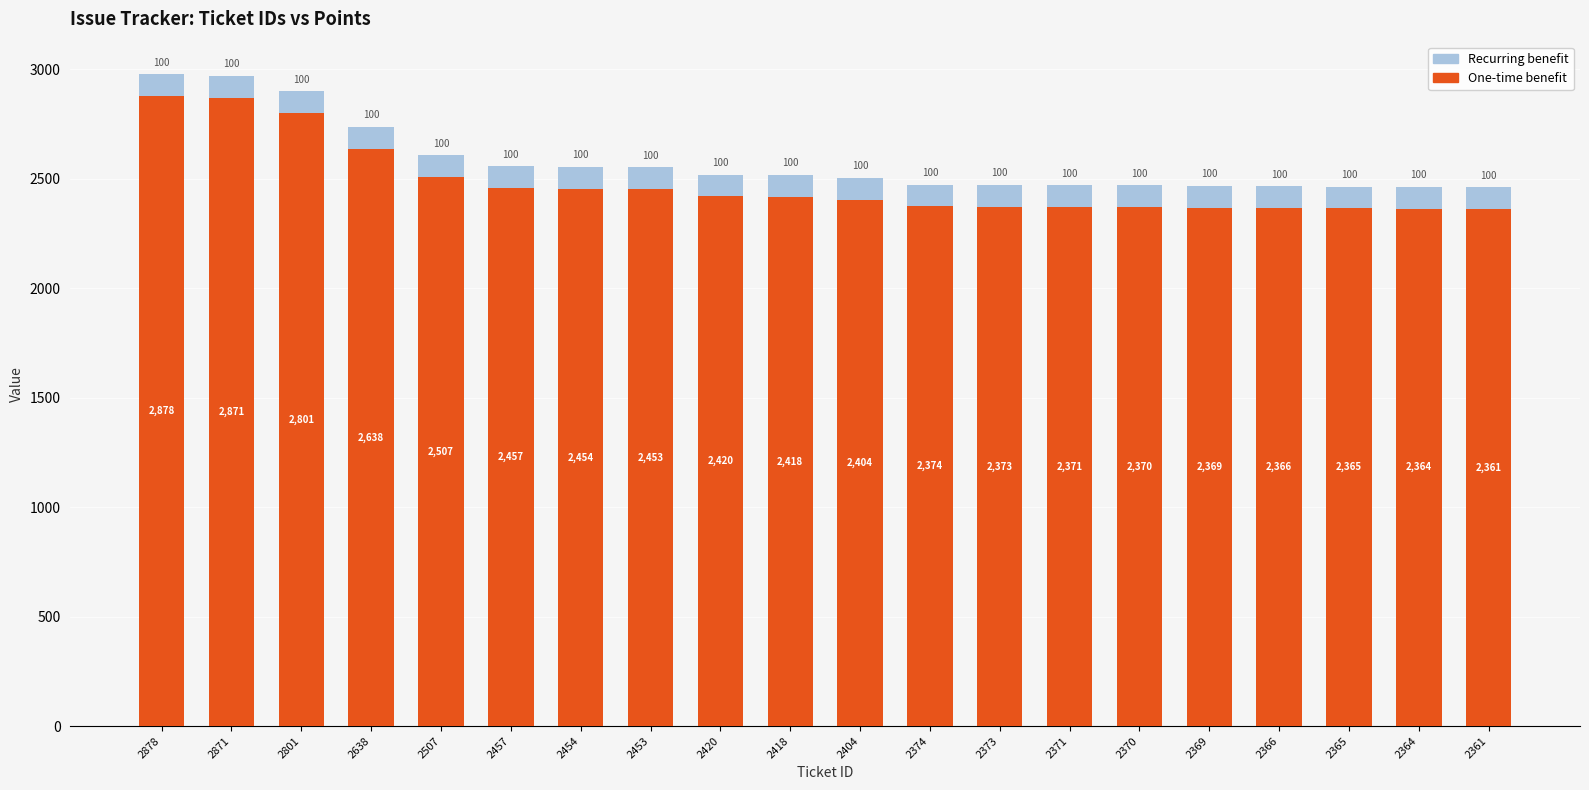

What is the total value across all series at 2369?

2469